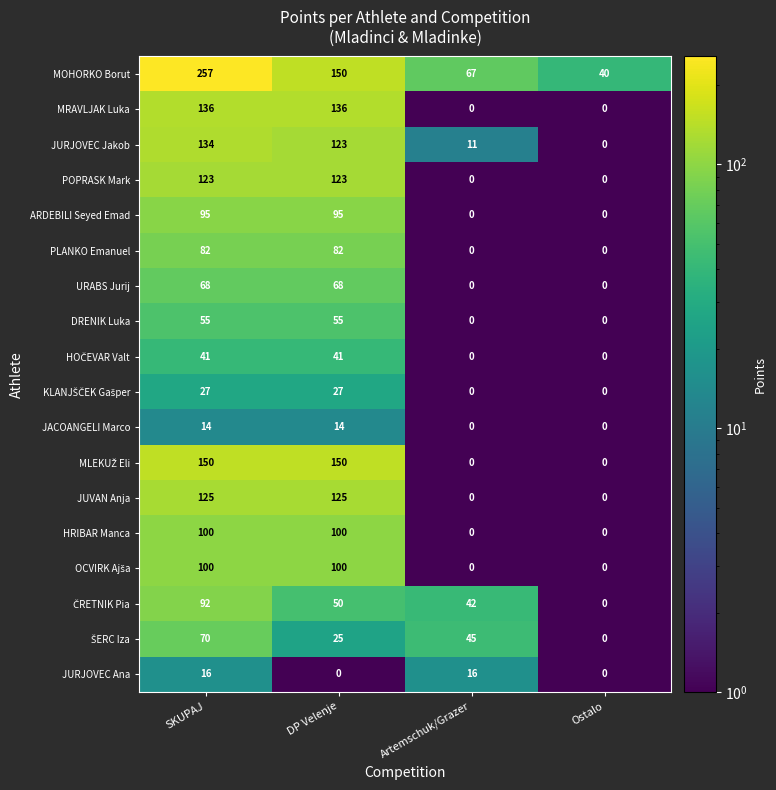

What is the spread (max minus min) of values at SKUPAJ?

243